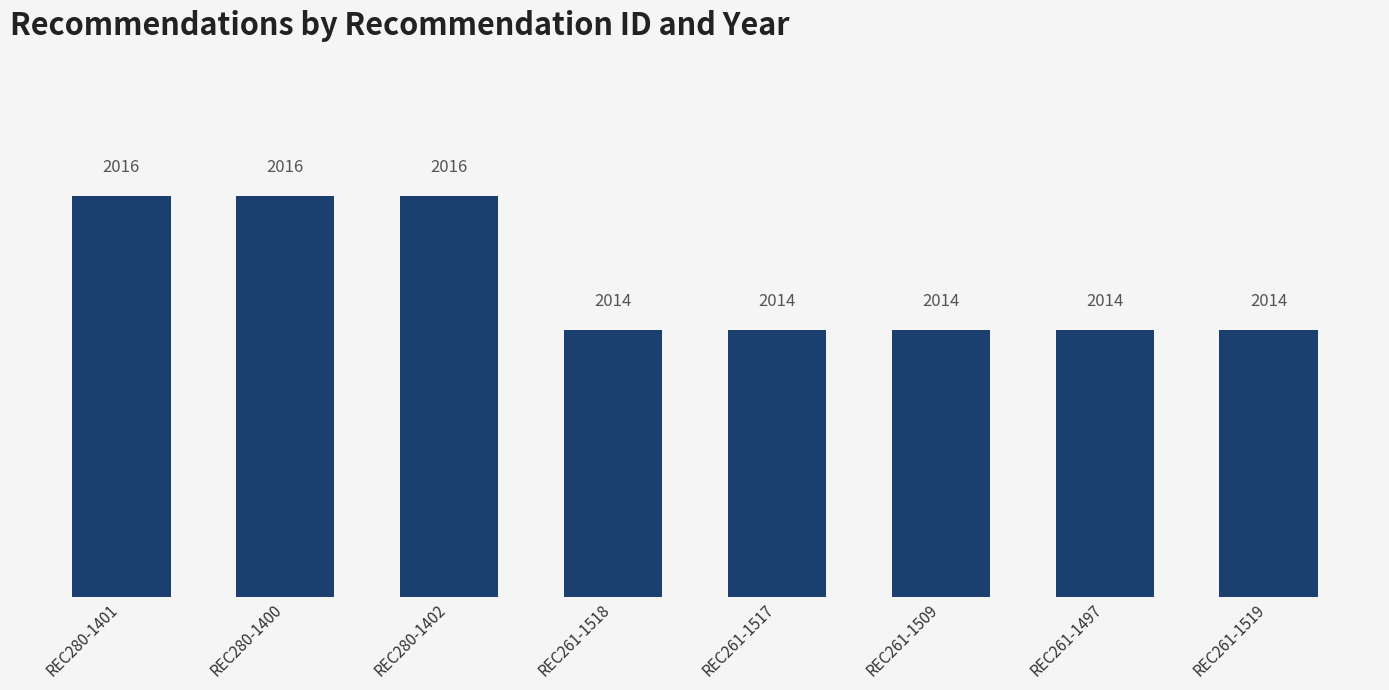

What is the minimum value shown in the chart?

2014